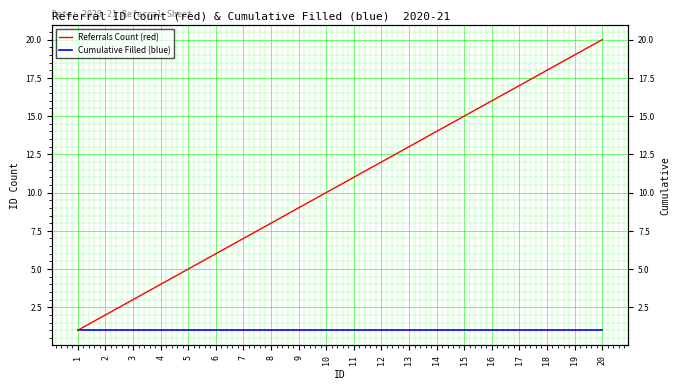

Rank the series by their maximum value, from lowest to highest.

Cumulative Filled (blue), Referrals Count (red)